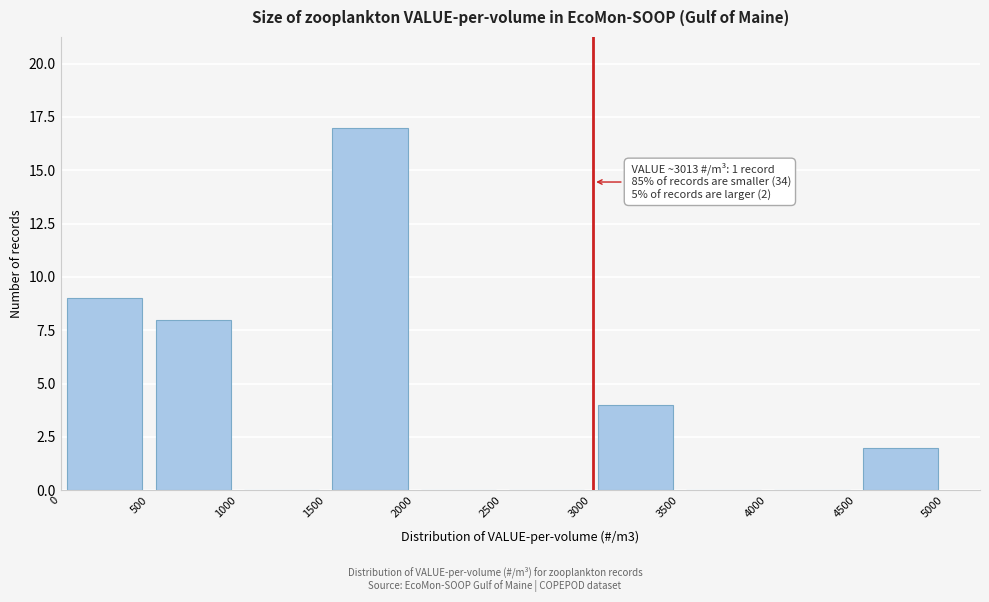

Which range on the x-axis has the tallest bar?

1500 to 2000